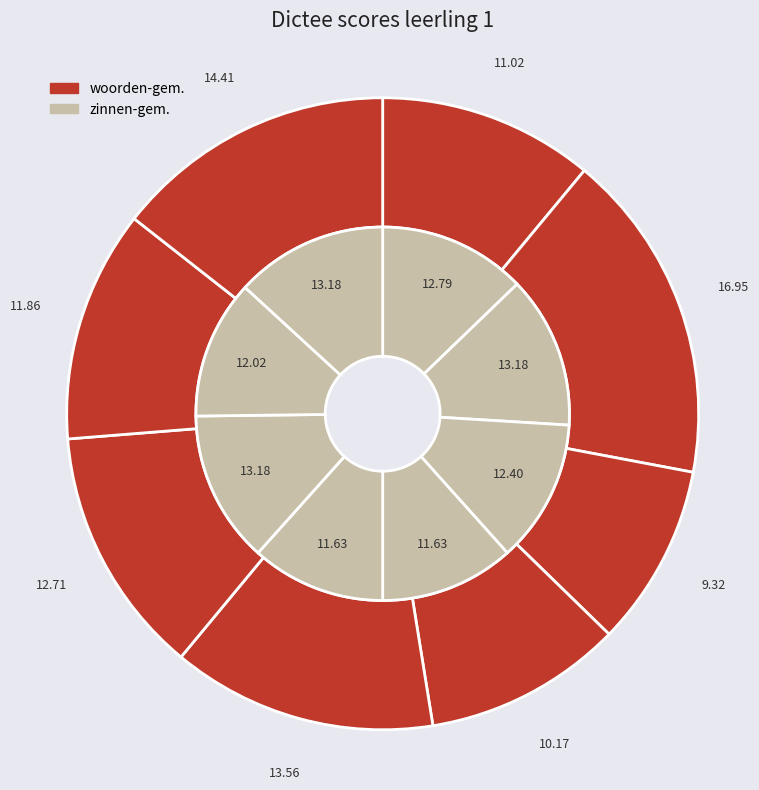

What percentage do dictee 2 and dictee 3 together represent?

26.3%